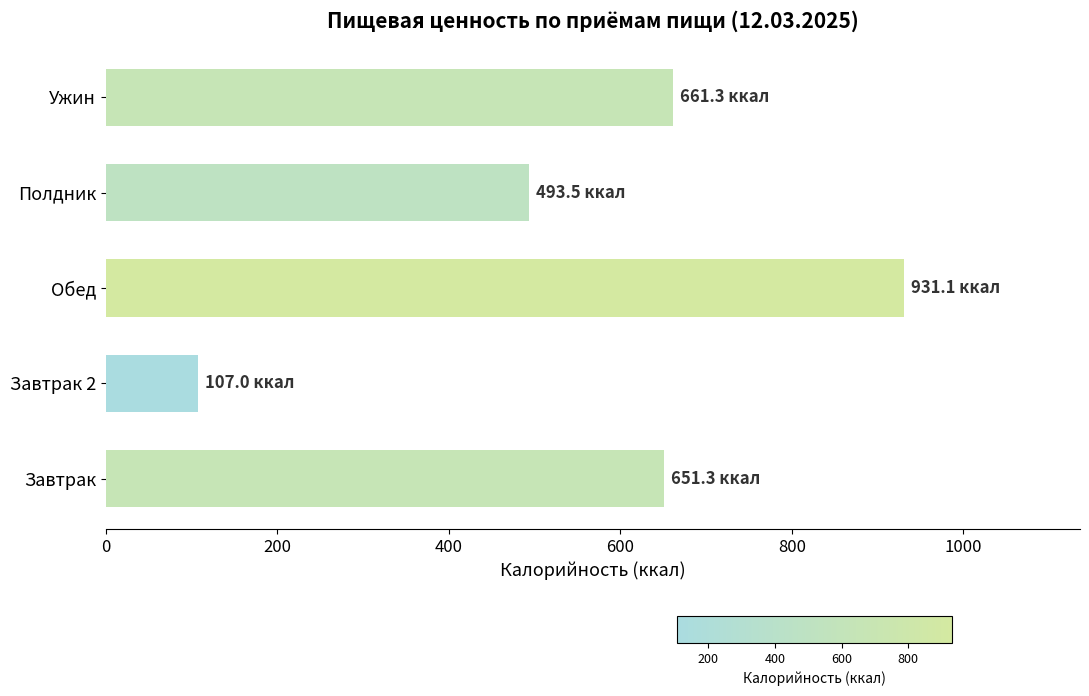

Are the bars grouped side by side (vs. stacked)?

No